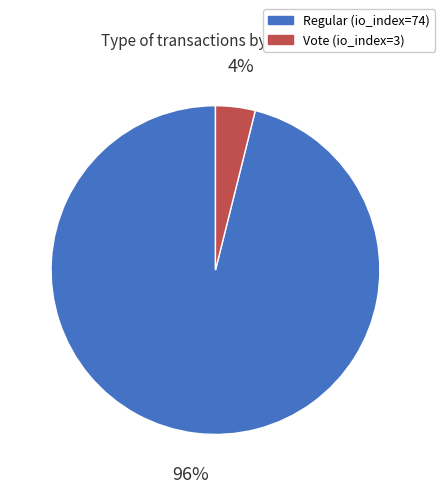

Which category has the smallest portion of the pie?

Vote (io_index=3)